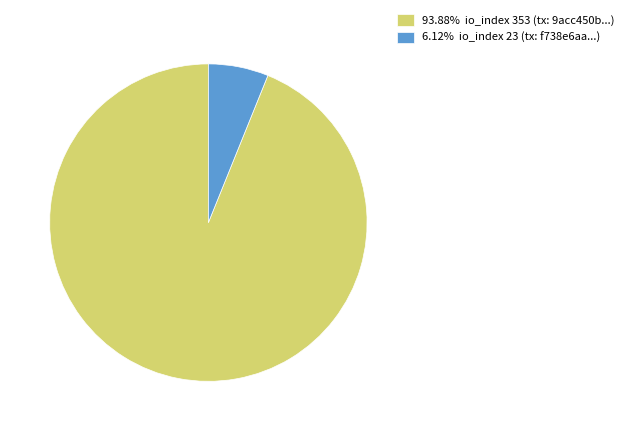

Is there any slice that represents more than half of the pie?

Yes